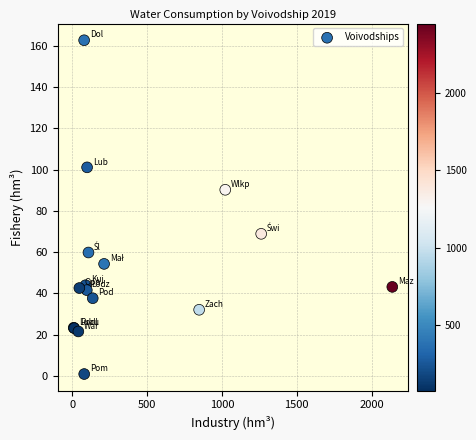

What Y value in the scatter plot is closest to 81?

90.2